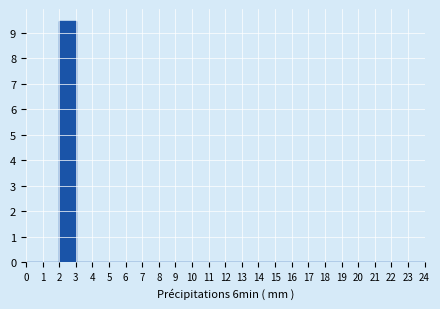

Reading left to right, transcribe this chart: for each bar, give the range it covers on the x-axis and its height. The values are not printed on the chart, so give them approximately, as read against the axis.

0 to 1: 0
1 to 2: 0
2 to 3: 9.5
3 to 4: 0
4 to 5: 0
5 to 6: 0
6 to 7: 0
7 to 8: 0
8 to 9: 0
9 to 10: 0
10 to 11: 0
11 to 12: 0
12 to 13: 0
13 to 14: 0
14 to 15: 0
15 to 16: 0
16 to 17: 0
17 to 18: 0
18 to 19: 0
19 to 20: 0
20 to 21: 0
21 to 22: 0
22 to 23: 0
23 to 24: 0